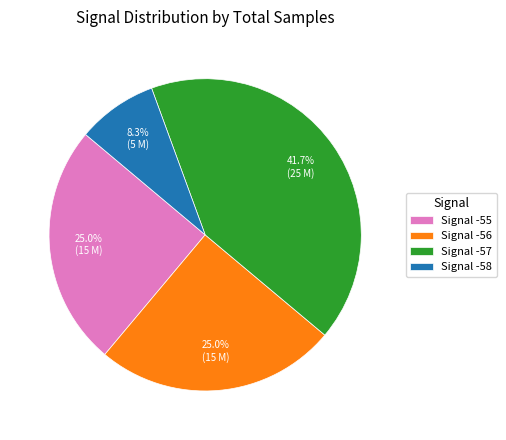

Does Signal -58 represent more than half of the total?

No